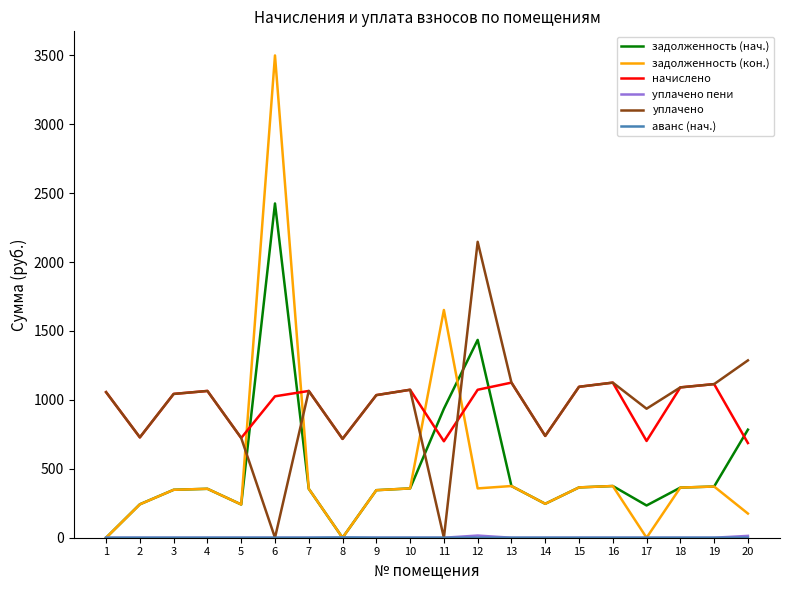

Which series changed the most between 2 and 18?

начислено